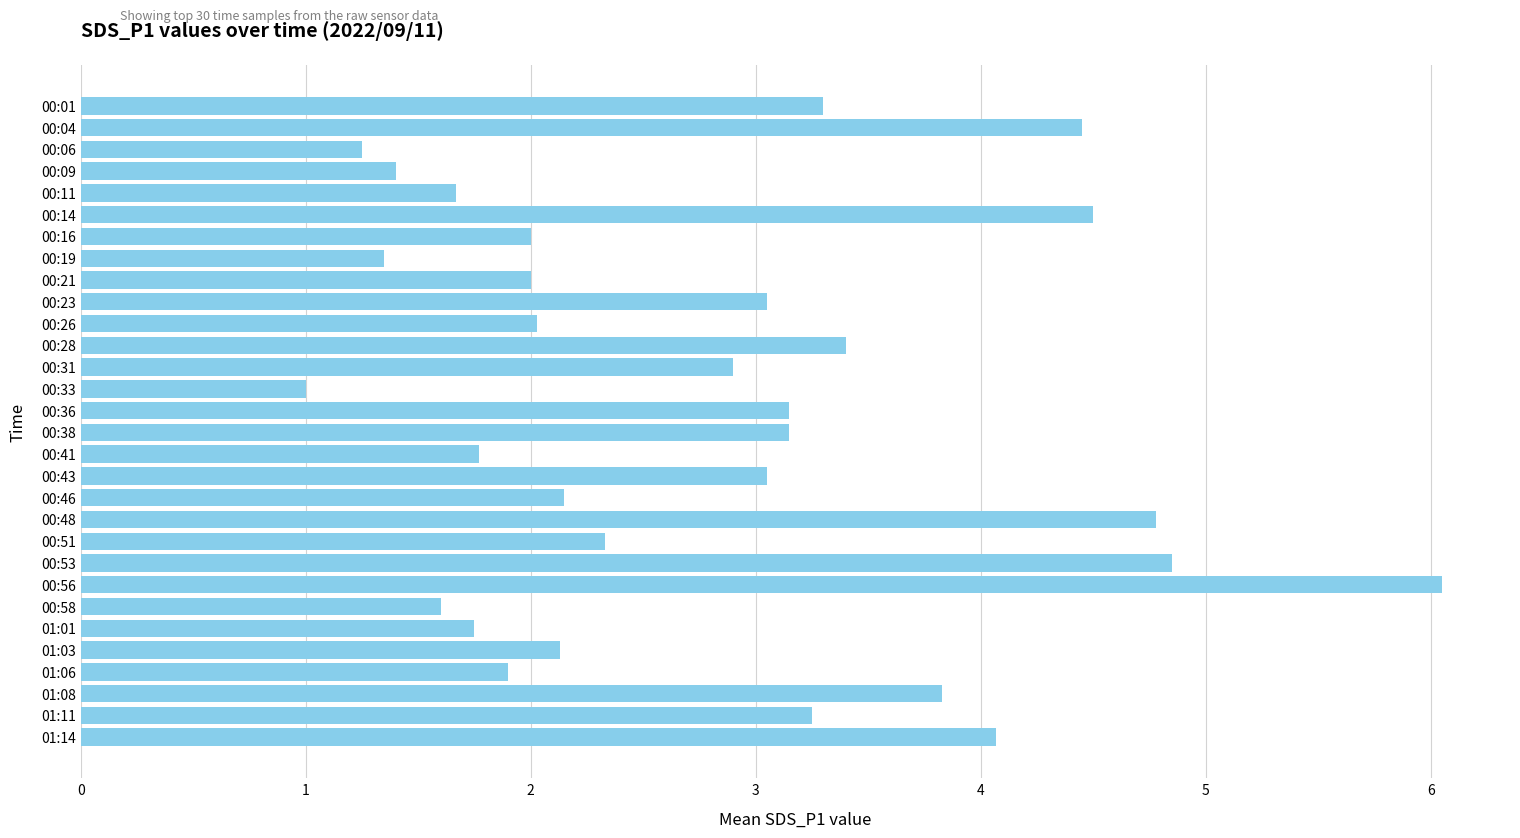

What is the value of the 17th bar from the top?

1.8